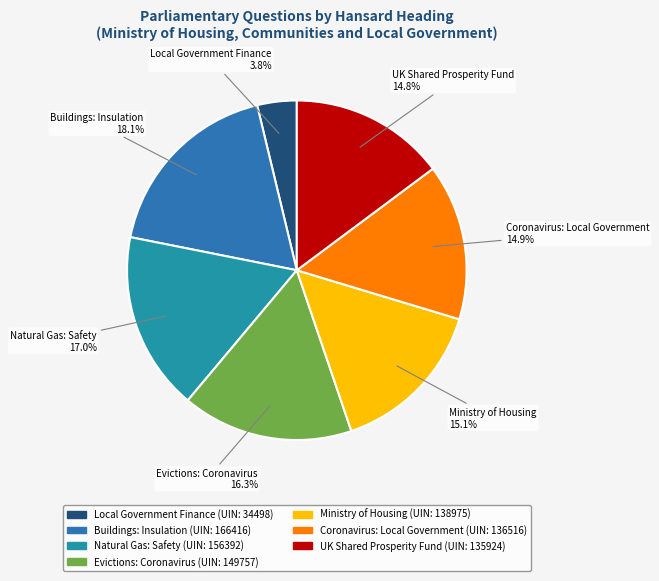

Count the number of slices in the pie.

7